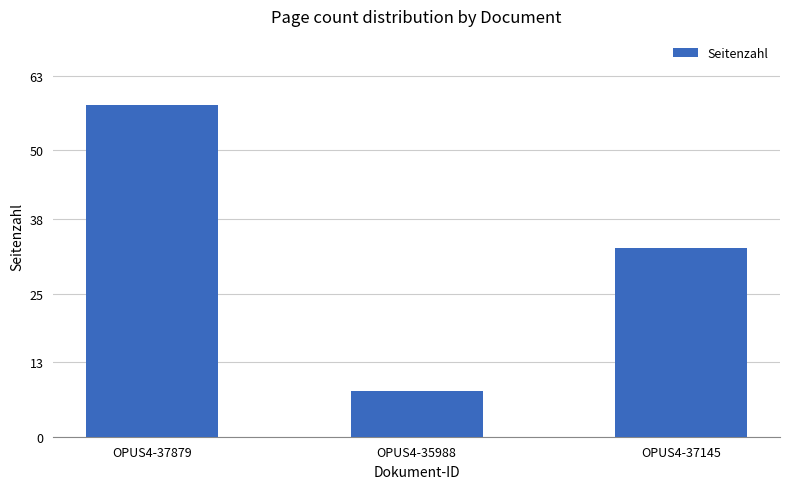

Reading left to right, list all the values displayed in this chart.

OPUS4-37879=58	OPUS4-35988=8	OPUS4-37145=33